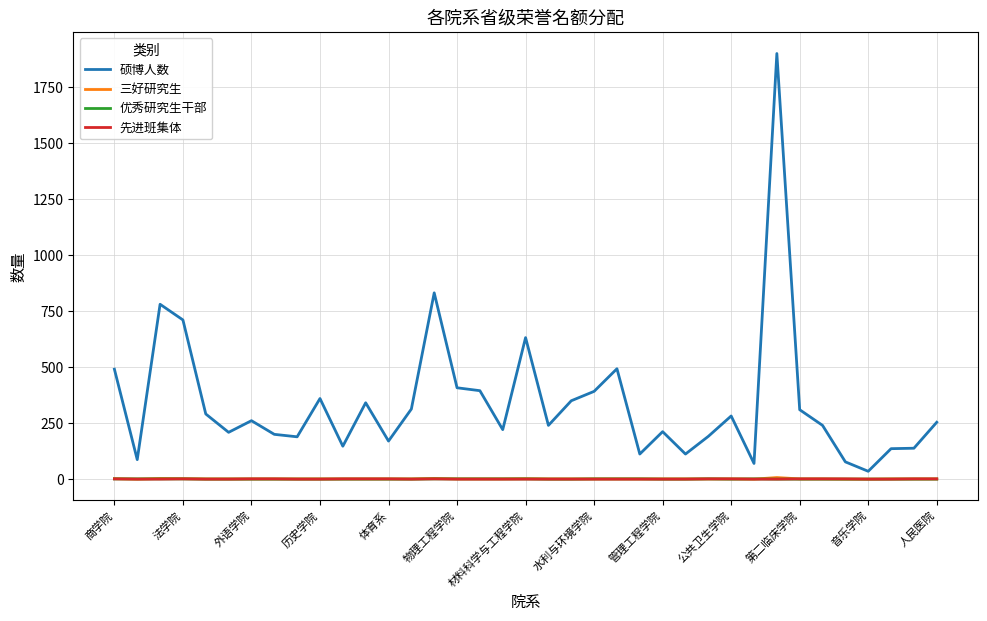

Which series has the largest range (max minus min)?

硕博人数